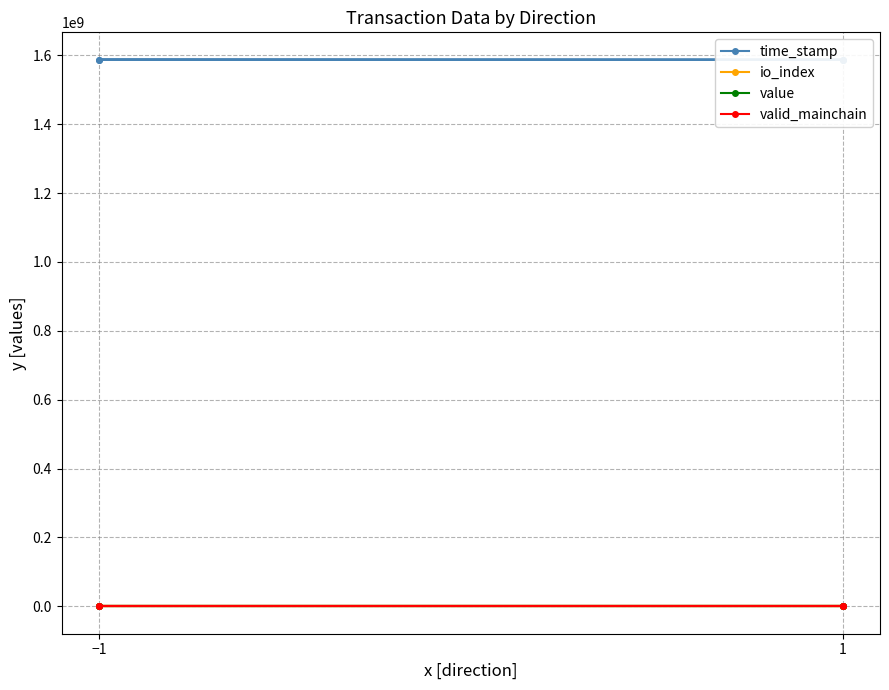

Rank the series by their maximum value, from lowest to highest.

valid_mainchain, io_index, value, time_stamp